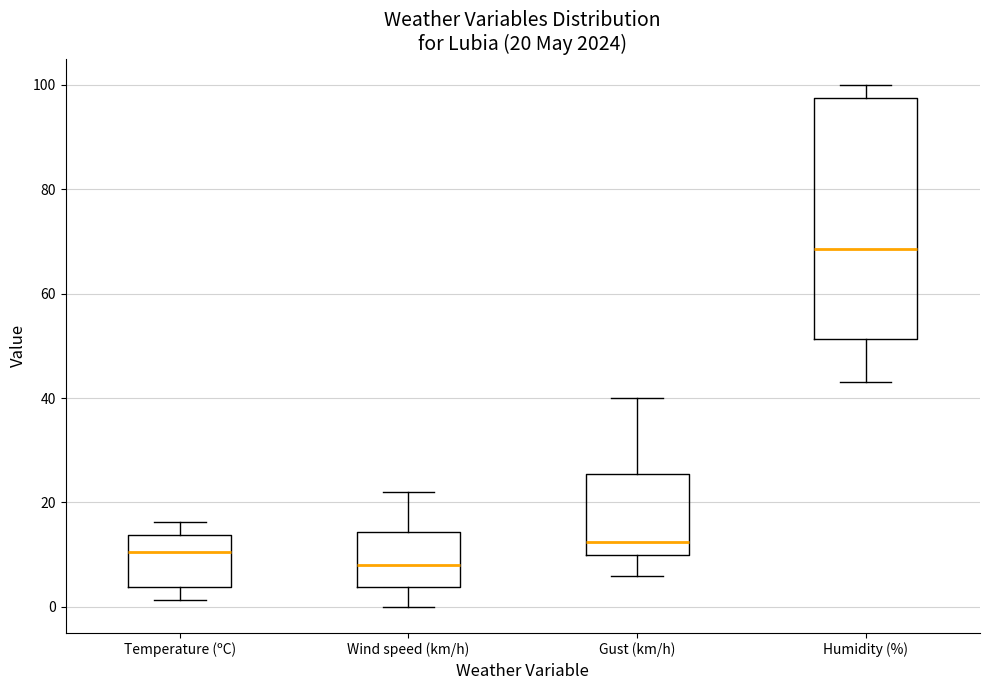

Which box is the tallest, from its lower edge to its upper edge?

Humidity (%)